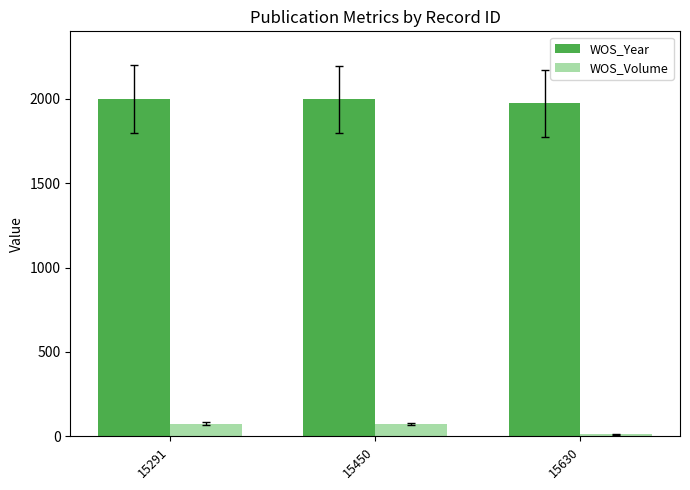

What is the total value across all series at 15630?

1983